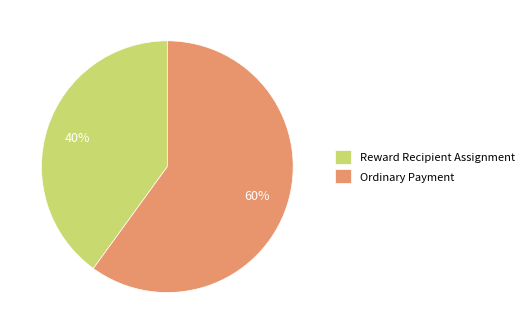

To the nearest percent, what is the average slice percentage?

50%